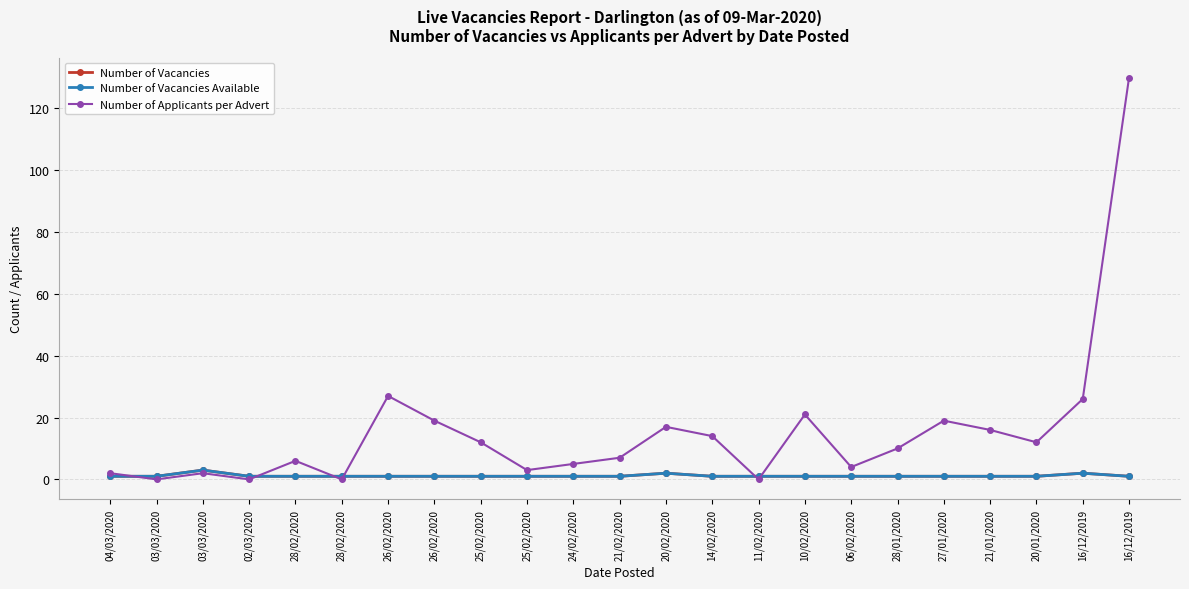

True or false: Number of Vacancies Available has a value of 0 at 11/02/2020.

False